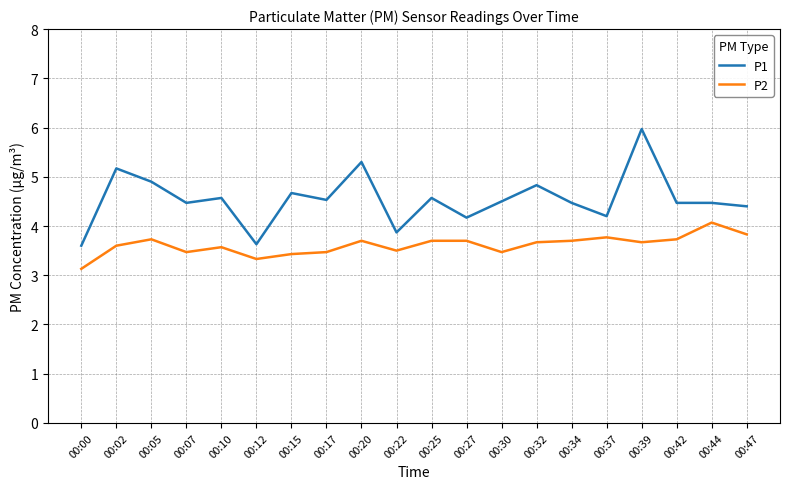

What is the difference between the second highest and second lowest values in the P1 series?

1.7